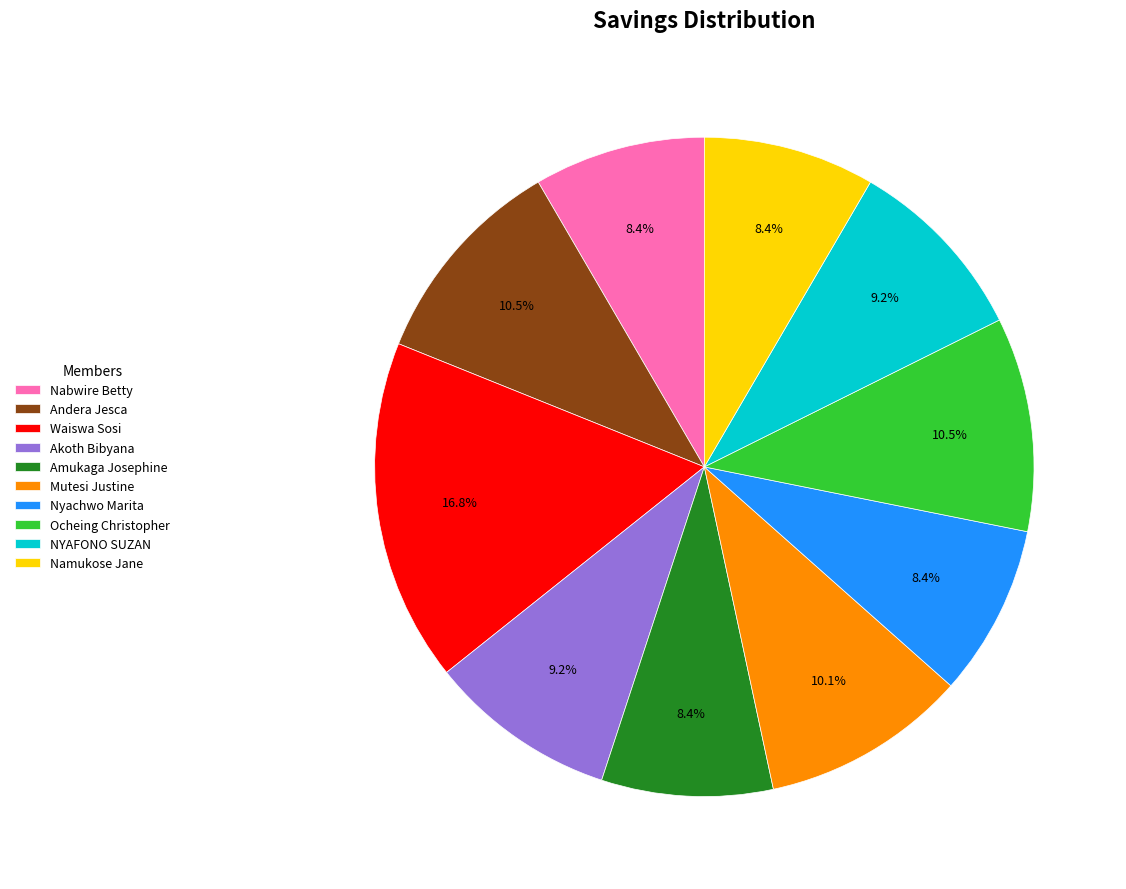

How many segments does this pie chart have?

10